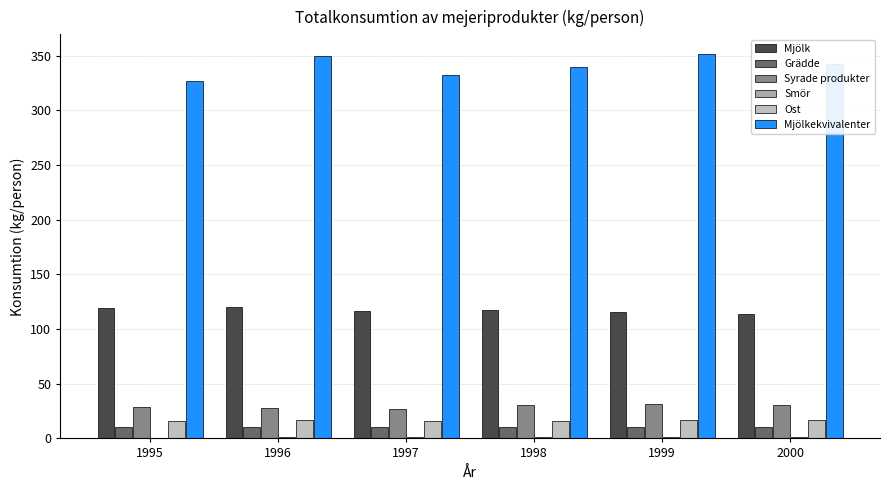

How many groups of bars are there?

6